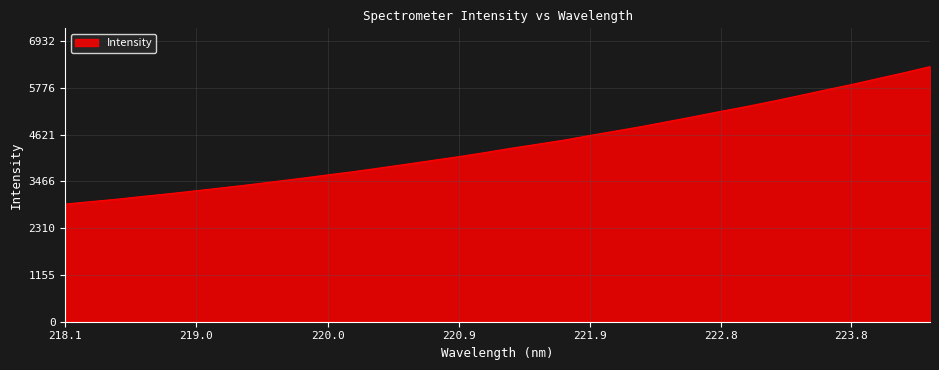

What is the difference between the maximum and minimum values?

3395.8